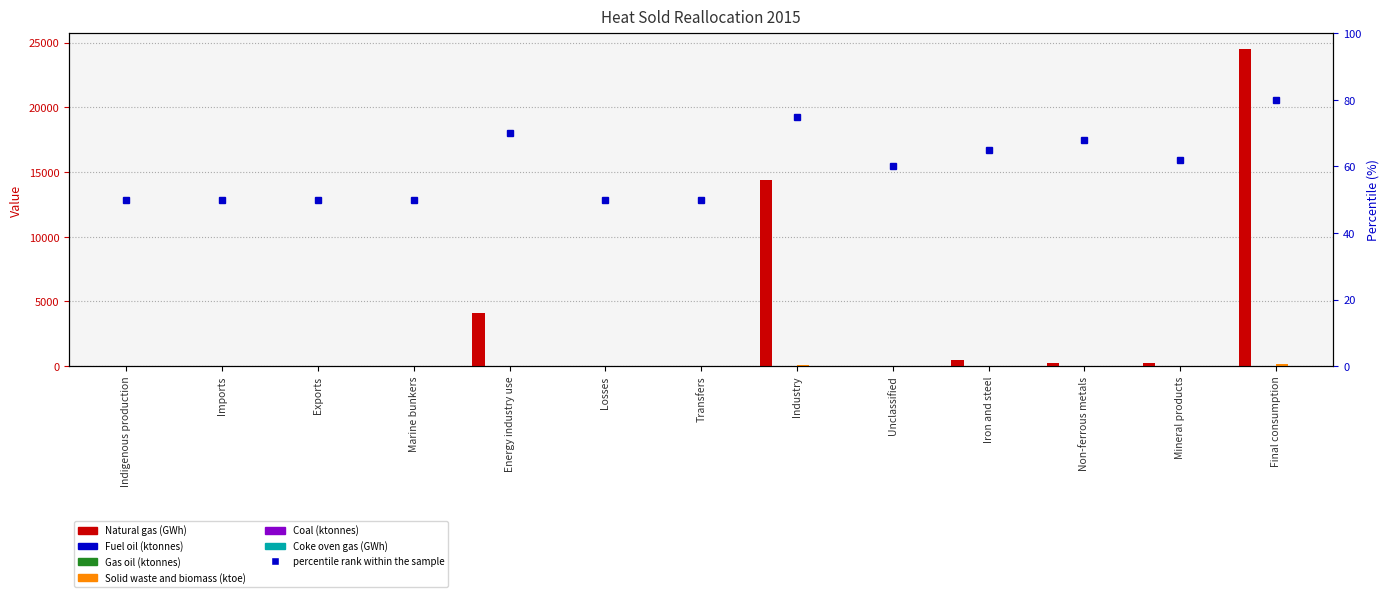

What is the maximum value shown in the chart?

24483.8